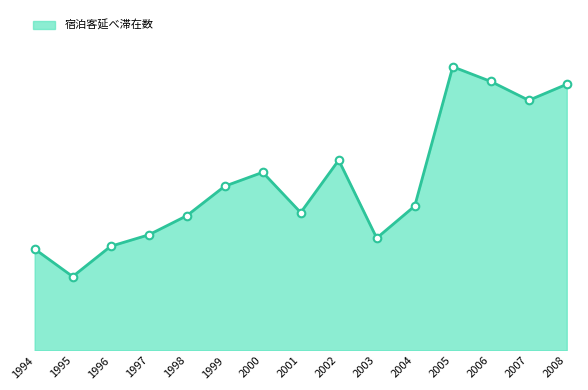

What is the ratio of the value at 1999 to the value at 2006?

0.6